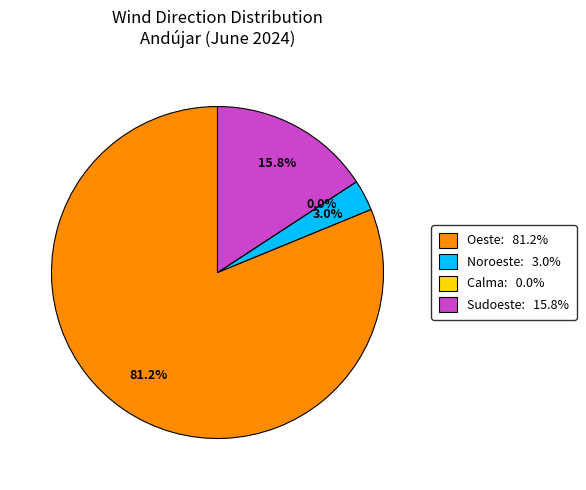

What is the largest slice in the pie chart?

Oeste